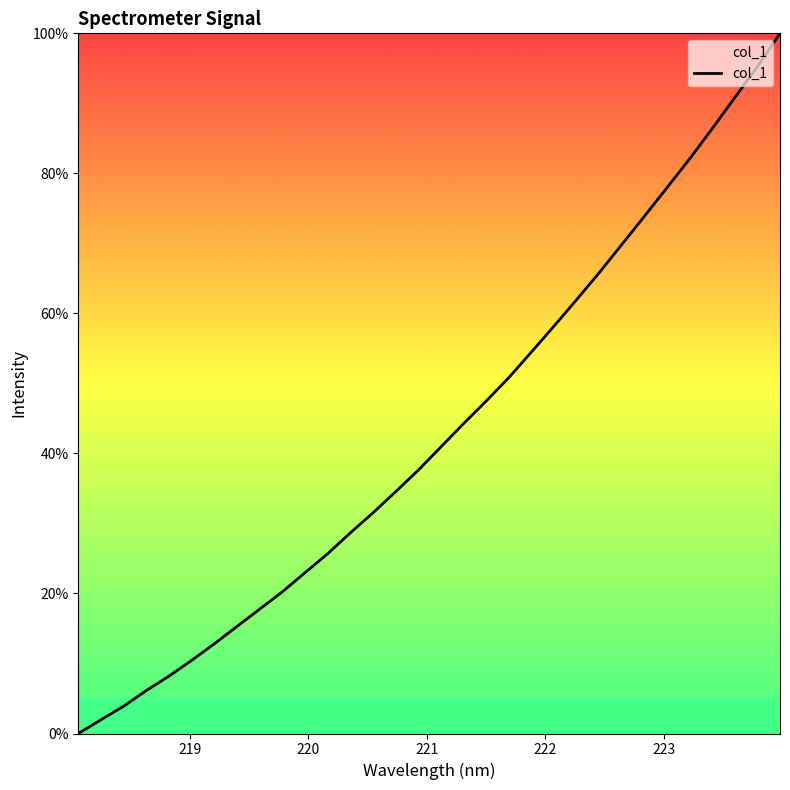

What is the greatest value displayed?

100.0